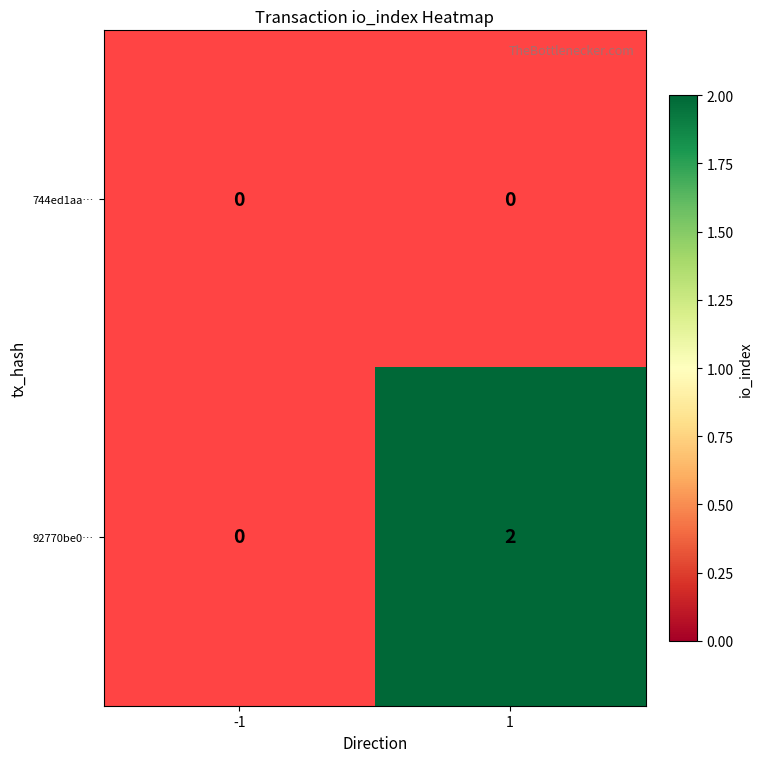

How many series are shown in this chart?

2